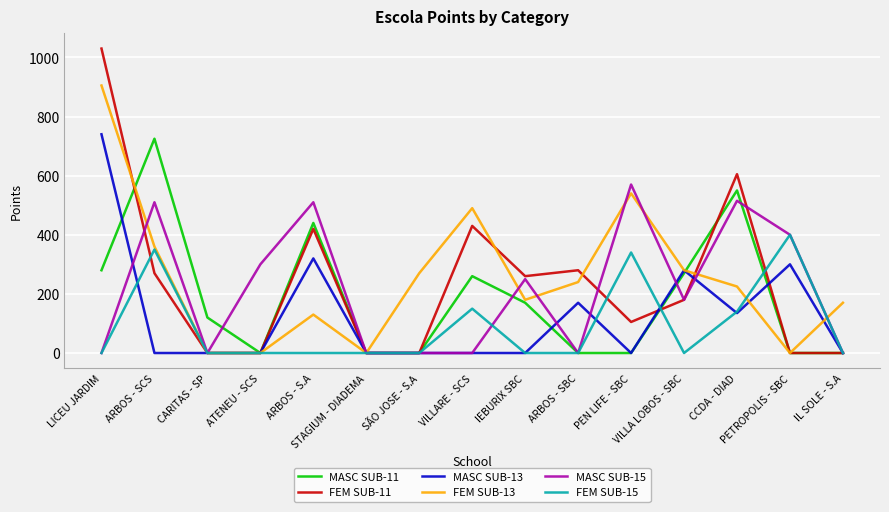

What is the spread (max minus min) of values at ATENEU - SCS?

300